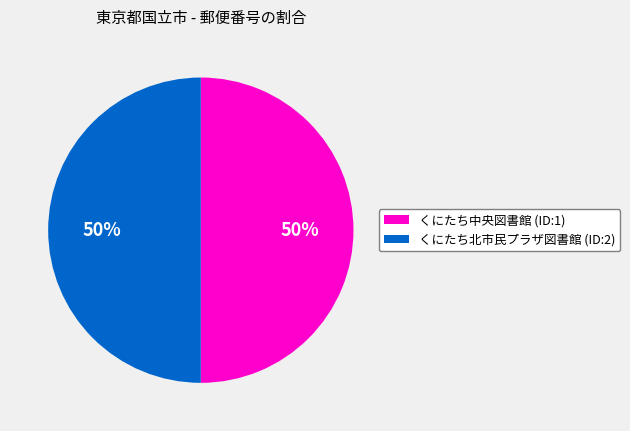

To the nearest percent, what is the combined percentage of くにたち中央図書館 (ID:1) and くにたち北市民プラザ図書館 (ID:2)?

100%